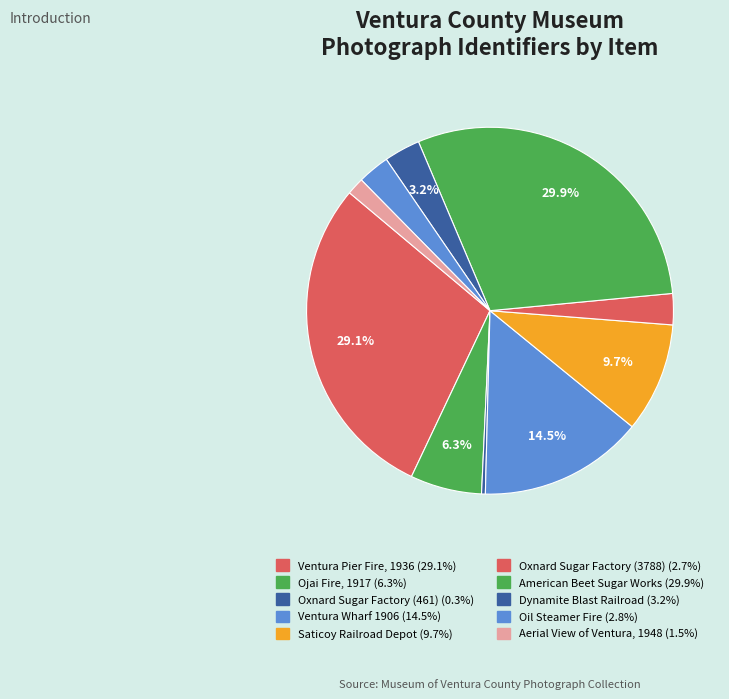

How many segments does this pie chart have?

10